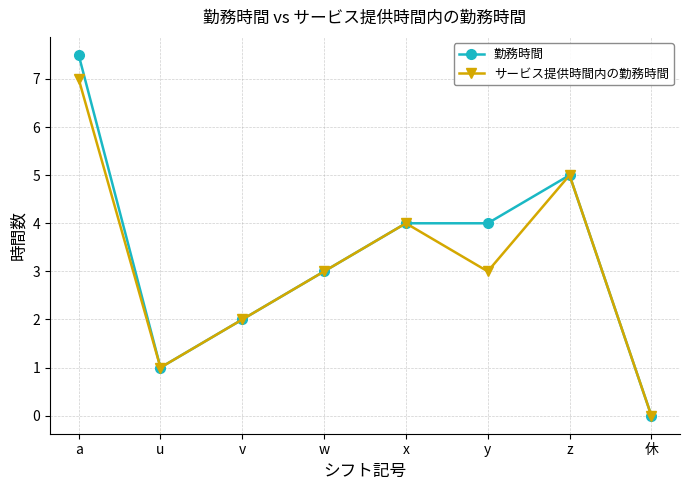

Is it true that サービス提供時間内の勤務時間 equals 4.0 at x?

True